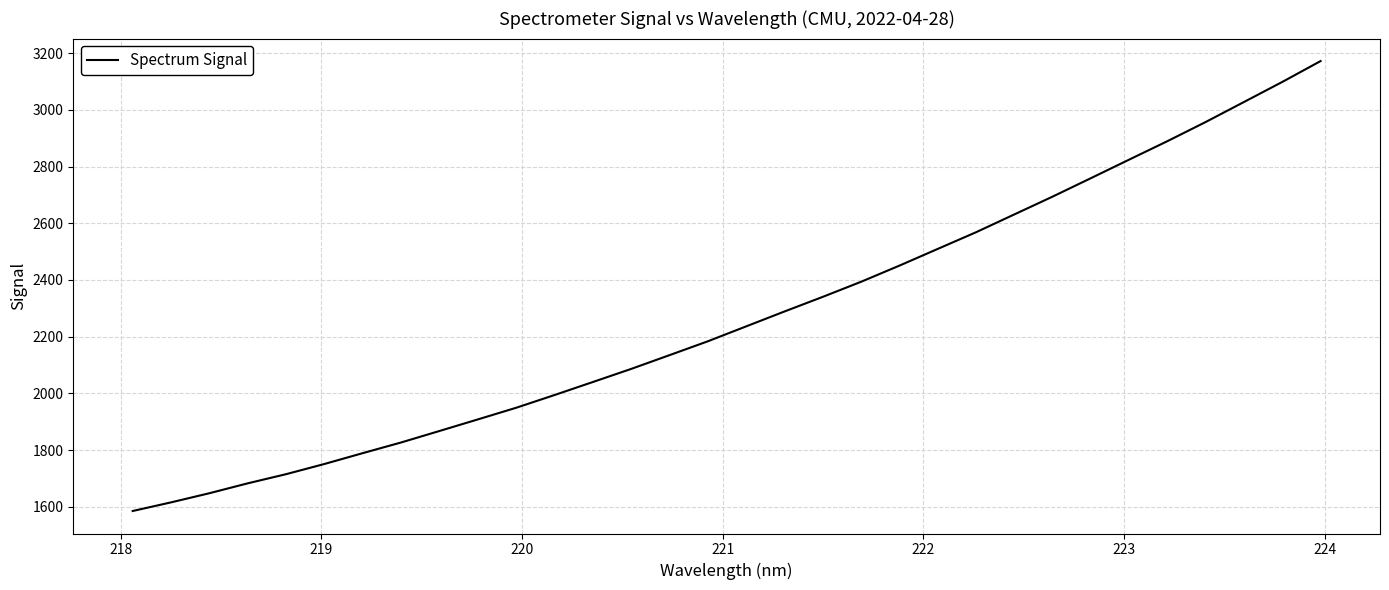

What is the maximum value shown in the chart?

3172.1